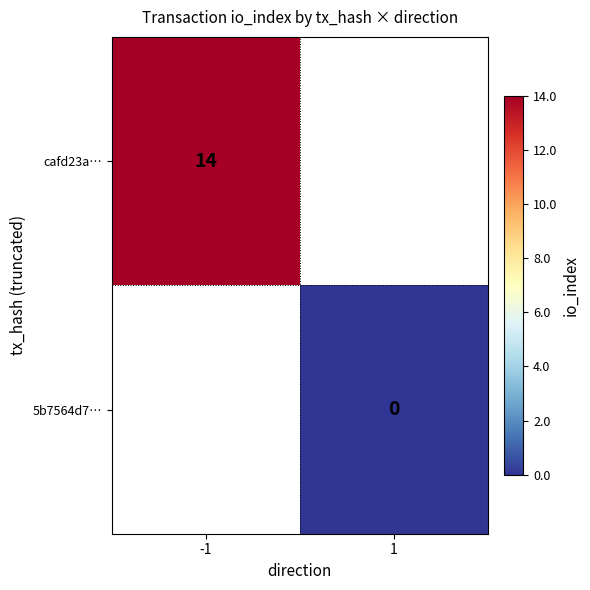

True or false: cafd23a… has a value of 6 at -1.

False